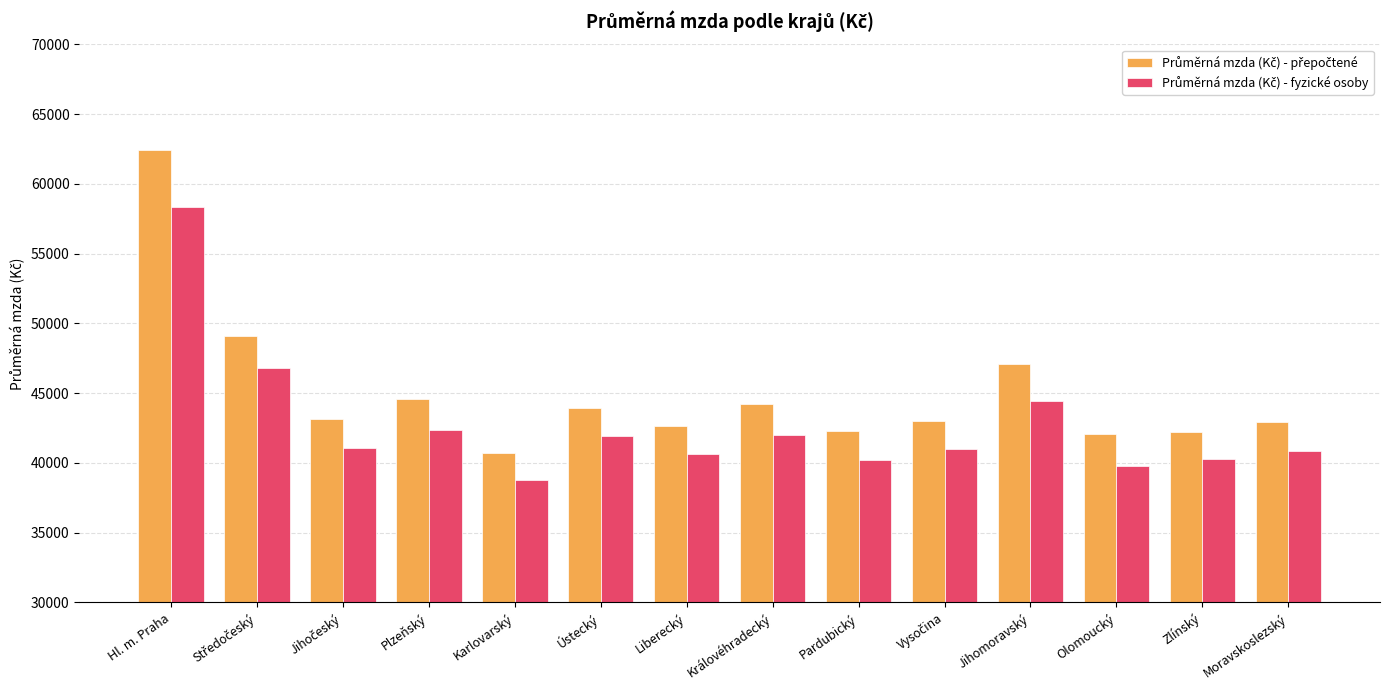

What position from the right is Jihomoravský?

4